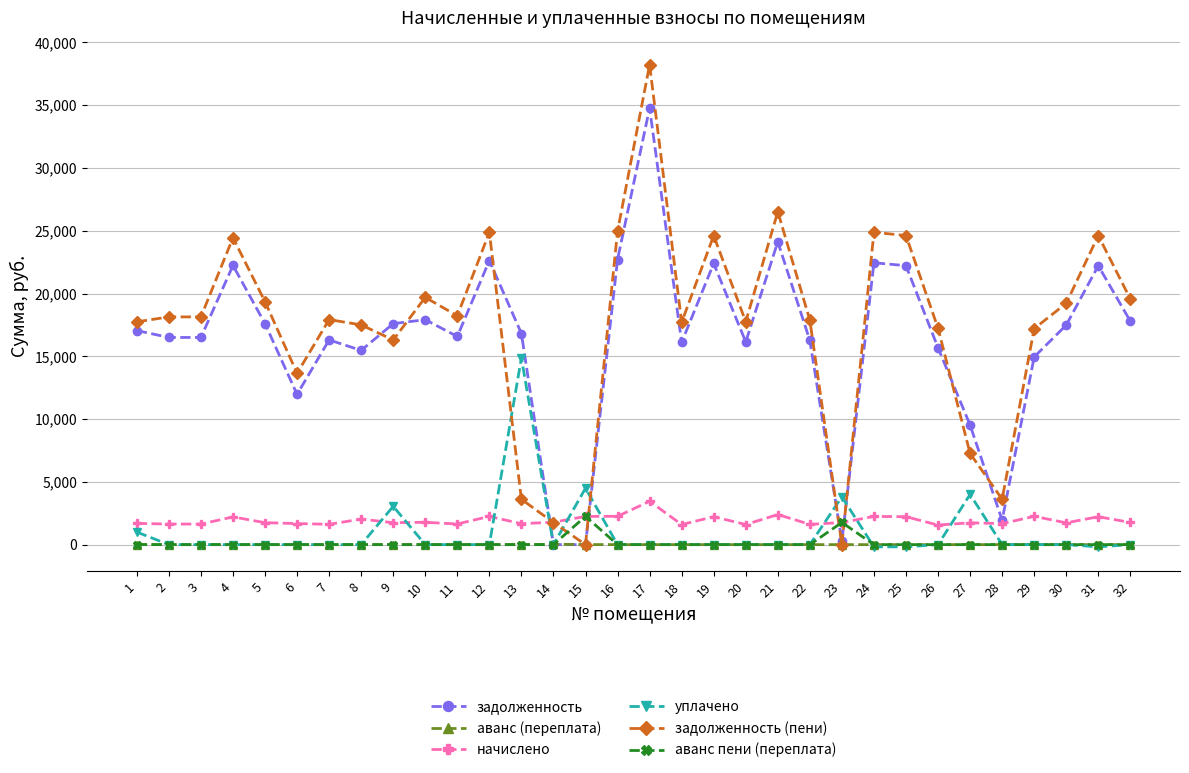

What is the value of the задолженность point at the 2nd from the left?

16501.0